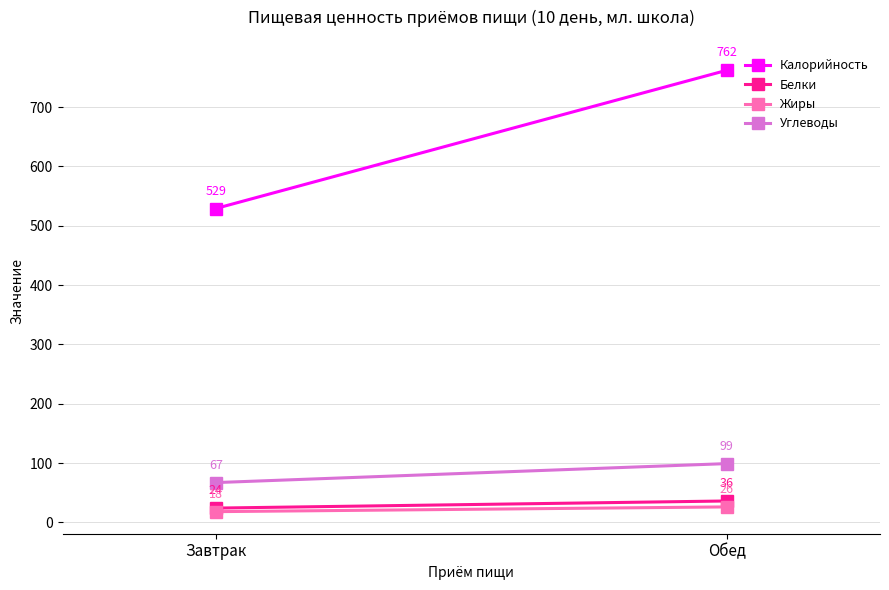

What is the difference between the maximum and minimum values in the Углеводы series?

32